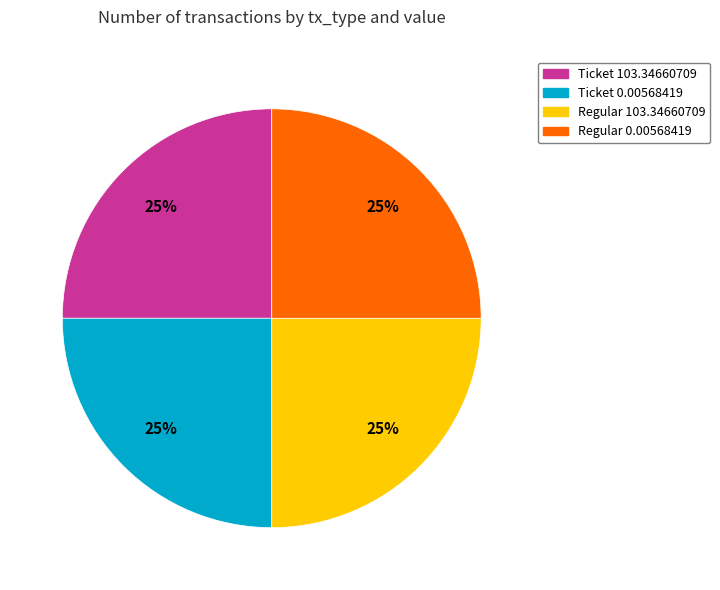

What is the ratio of the value at Ticket 0.00568419 to the value at Ticket 103.34660709?

1.0